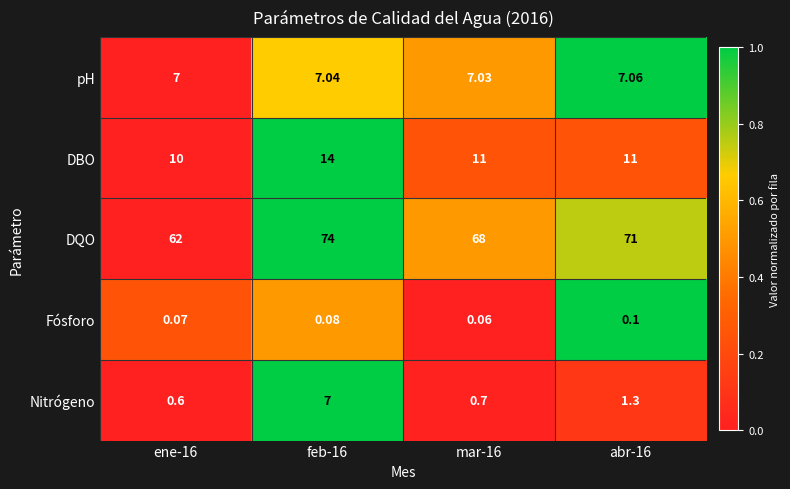

Which series has the largest total across all categories?

DQO